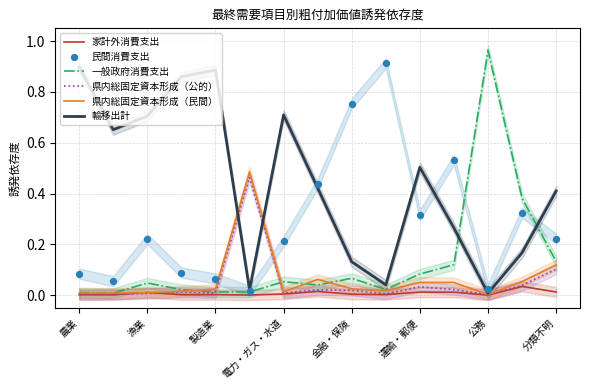

The value of 一般政府消費支出 at 運輸・郵便 is 0.0. True or false?

False